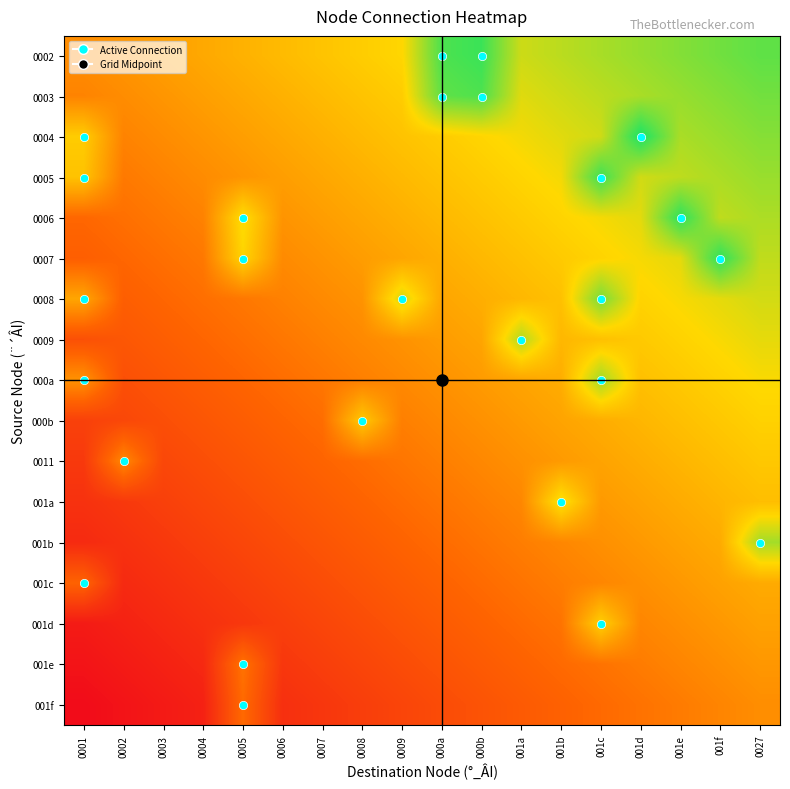

What is the maximum value shown in the chart?

1.2